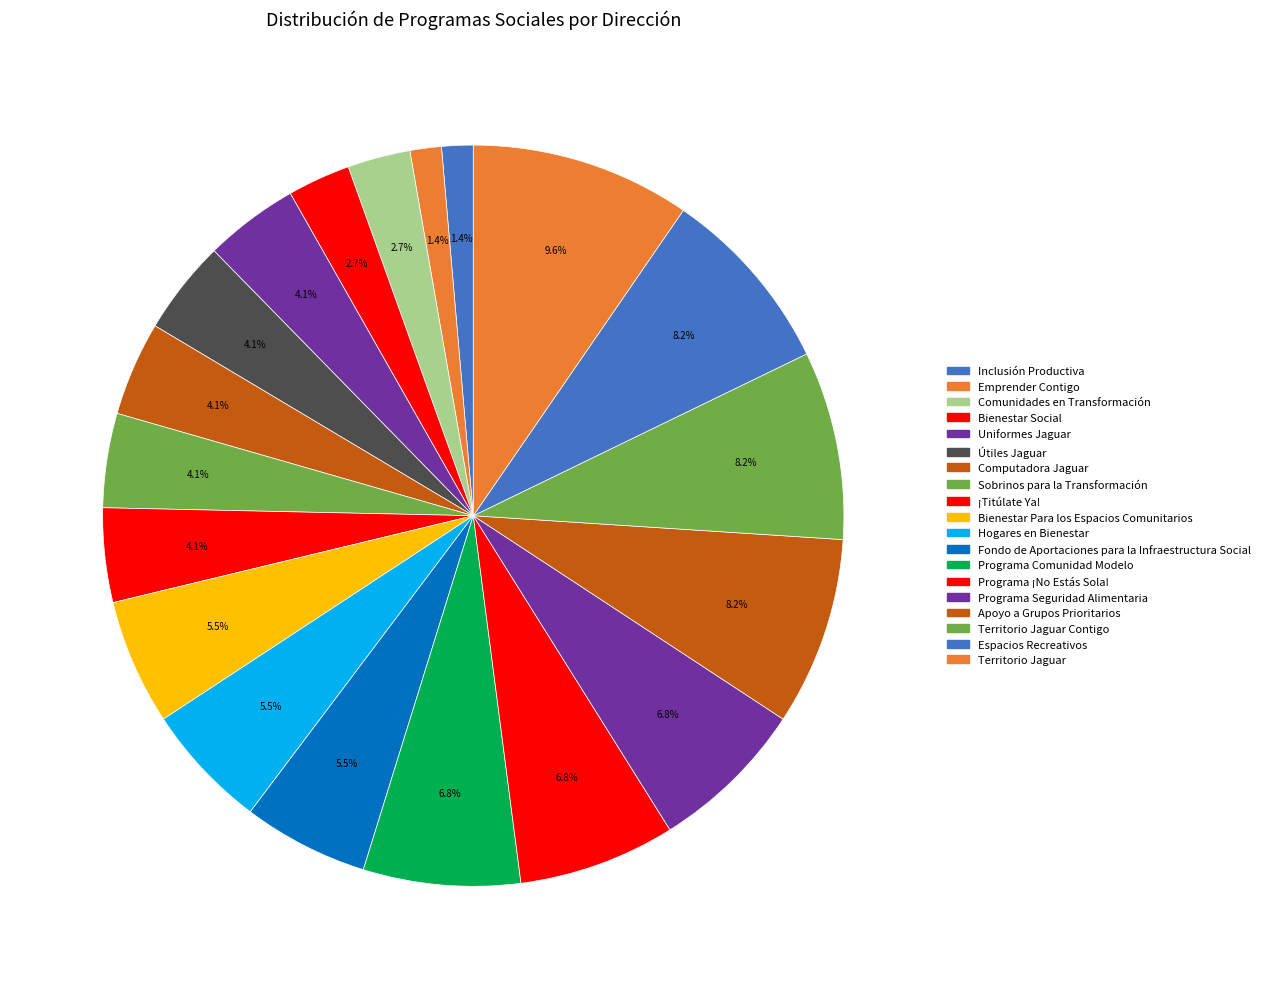

To the nearest percent, what is the average slice percentage?

5%